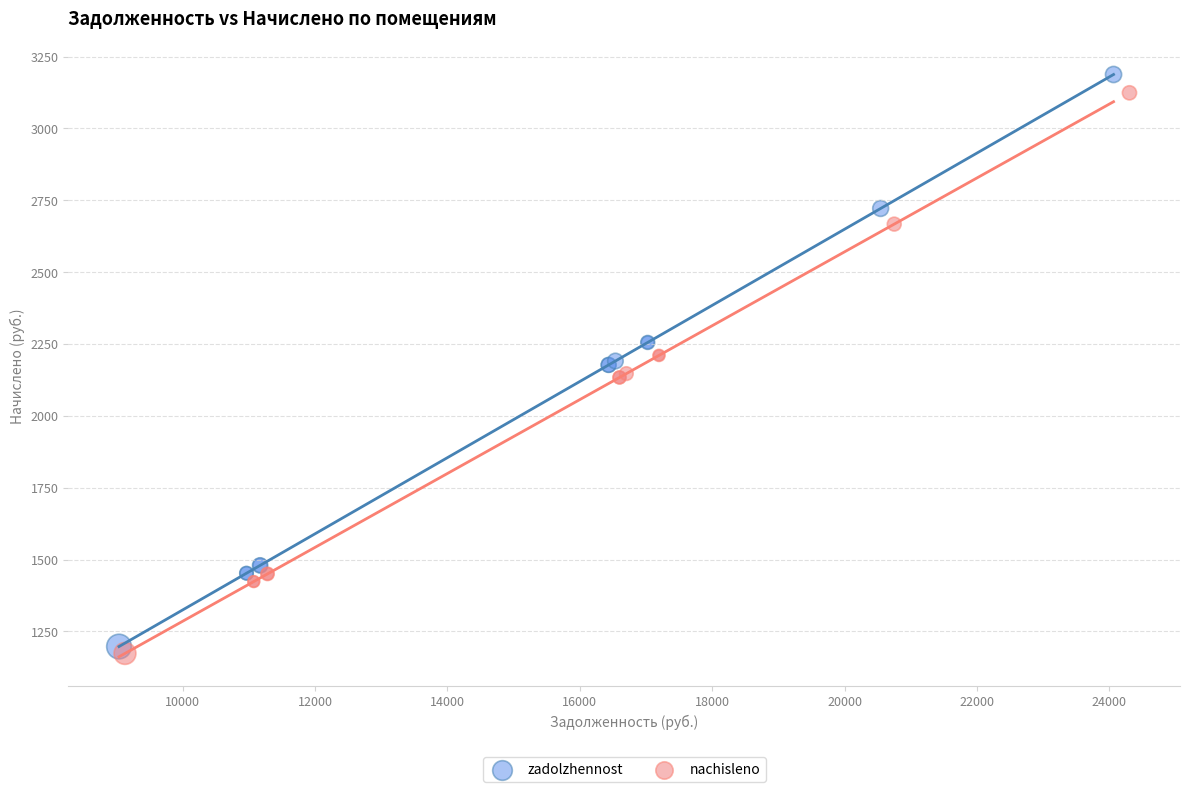

Which series has the widest spread of Y values?

zadolzhennost